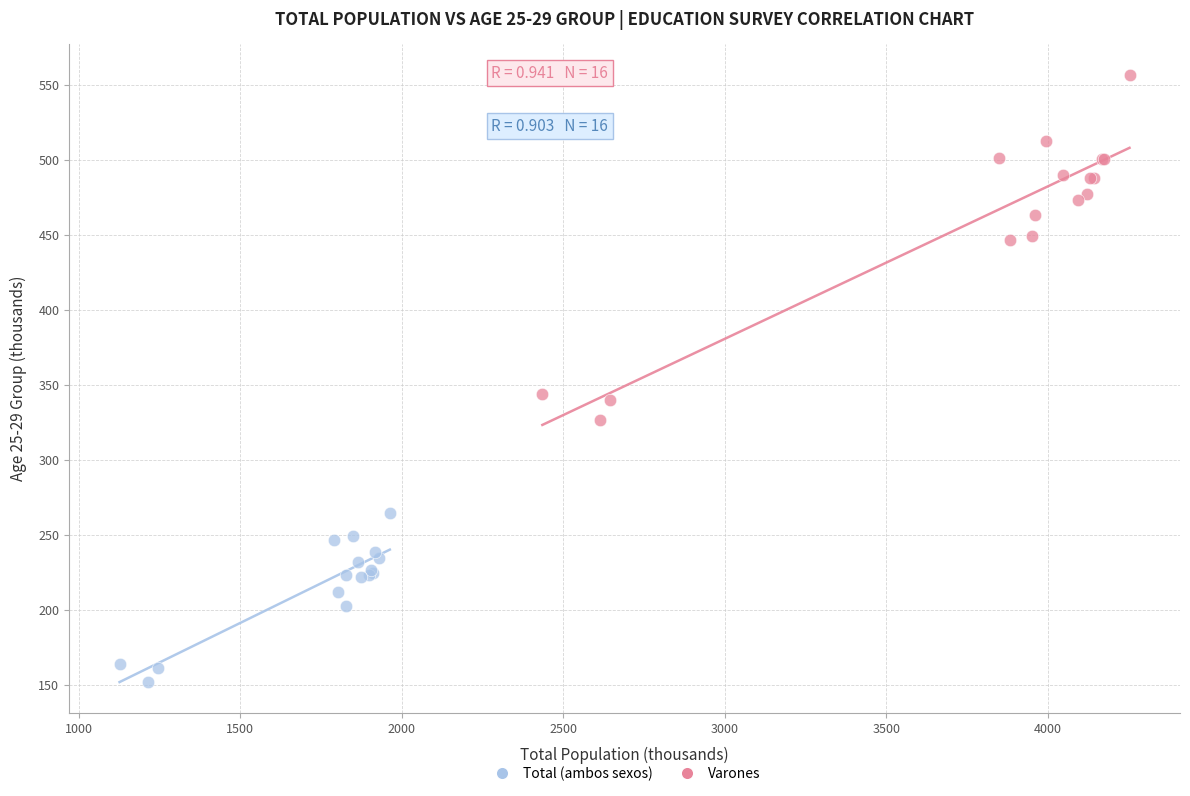

Which series reaches the minimum Y coordinate?

Varones